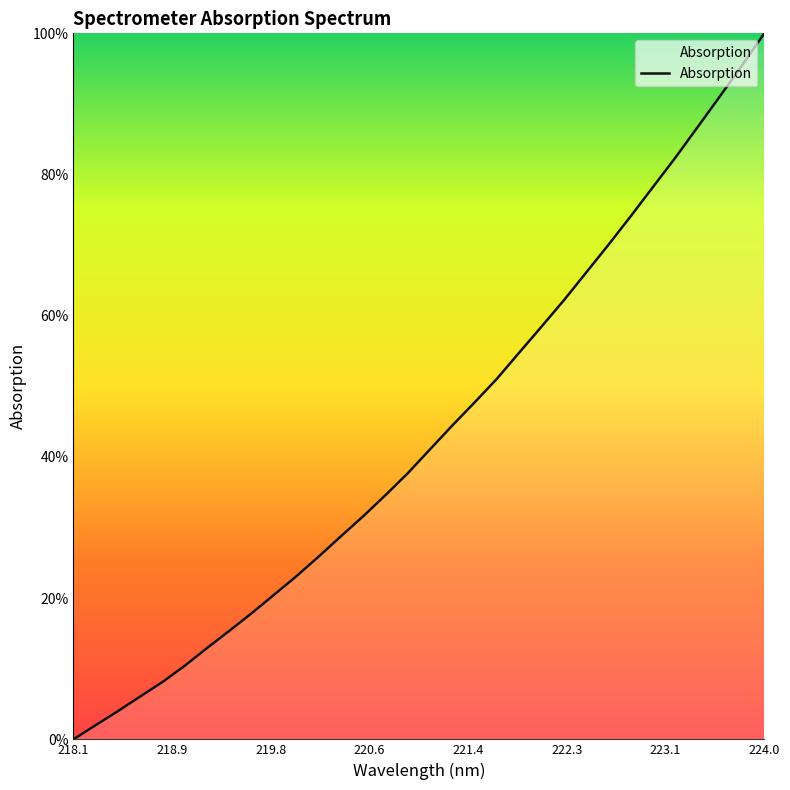

How many distinct data groups are displayed?

1